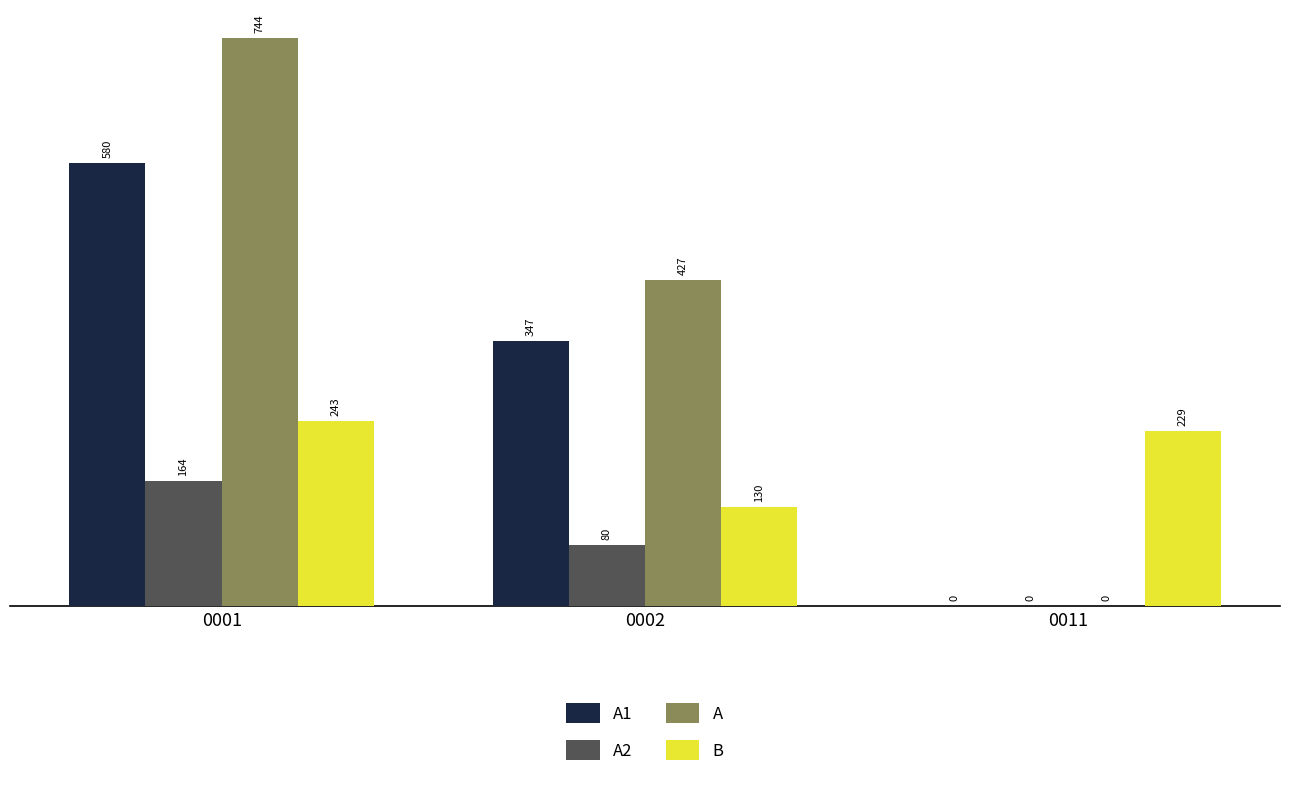

Are the bars grouped side by side (vs. stacked)?

Yes